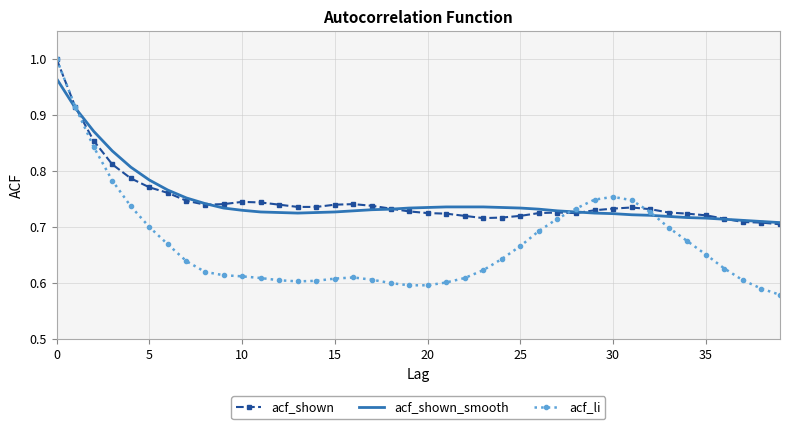

Which series has the widest spread of values?

acf_li